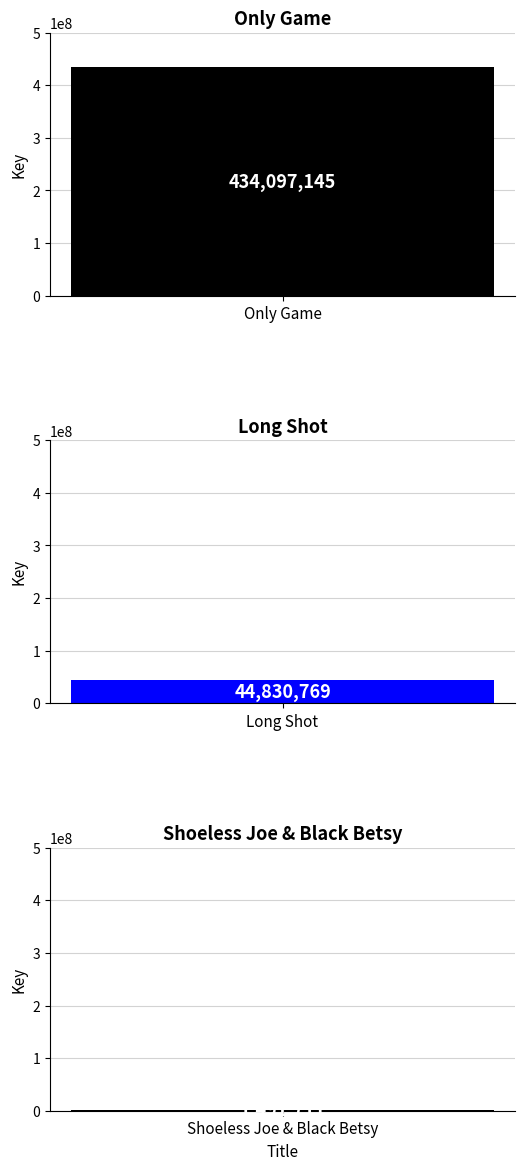

What is the label of the 3rd bar from the left?

Shoeless Joe & Black Betsy